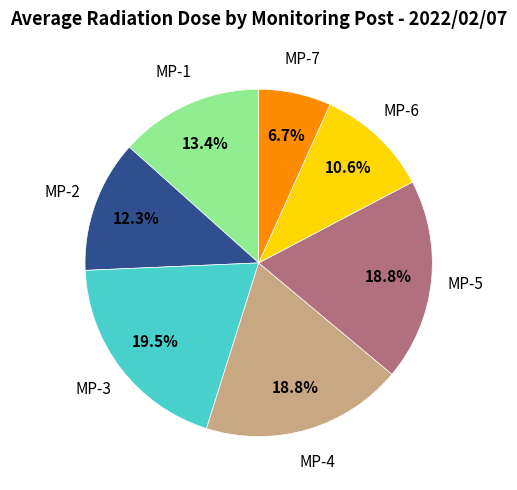

Is there a majority slice in this chart?

No